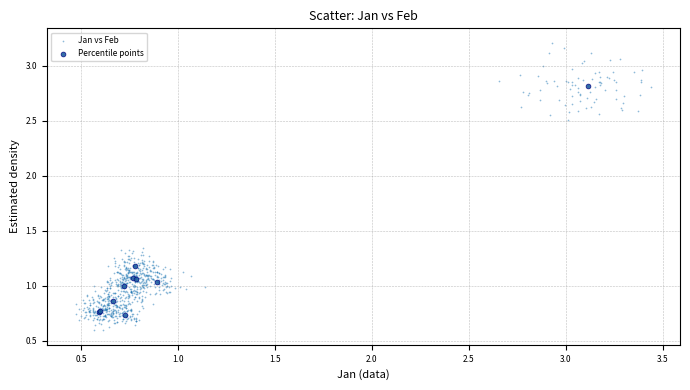

Which series has the widest spread of Y values?

Jan vs Feb